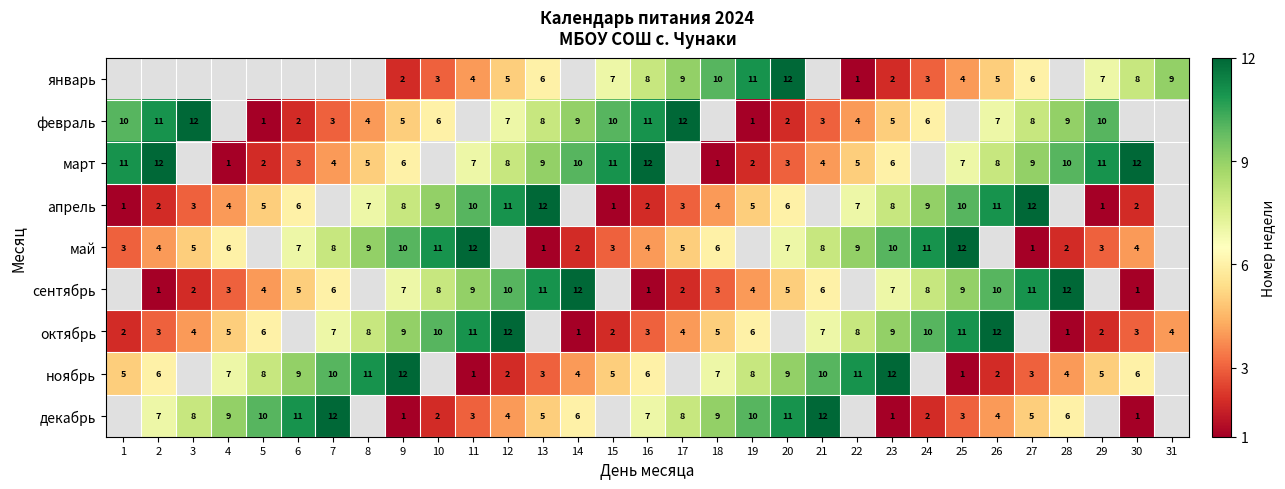

True or false: сентябрь has a value of 7 at 5.

False